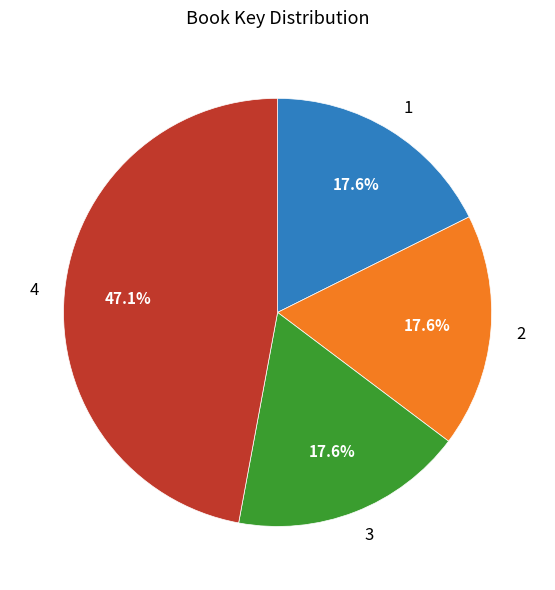

To the nearest percent, what is the average slice percentage?

25%